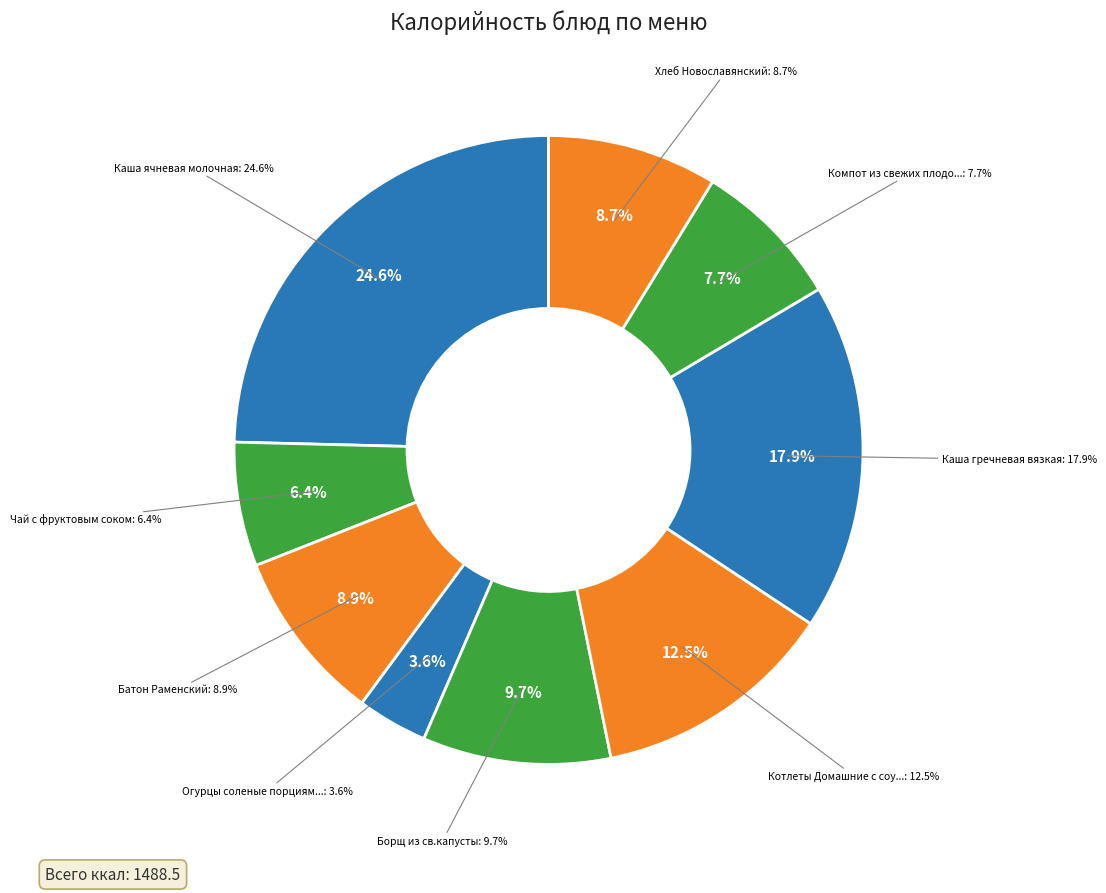

To the nearest percent, what percentage of the pie is Каша ячневая молочная?

25%